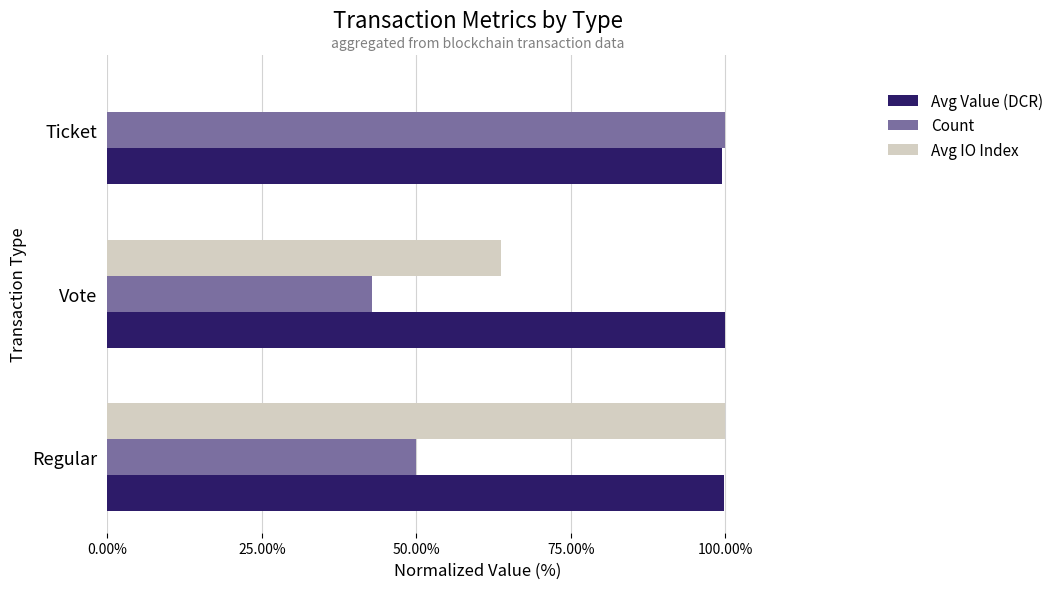

Between Regular and Ticket, which series saw the biggest shift?

Avg IO Index